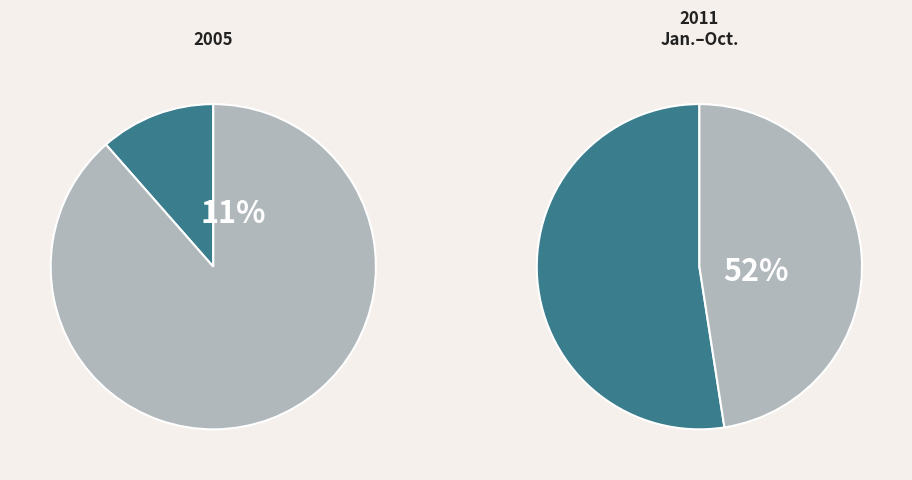

True or false: 5 accounts for 1% of the total.

False